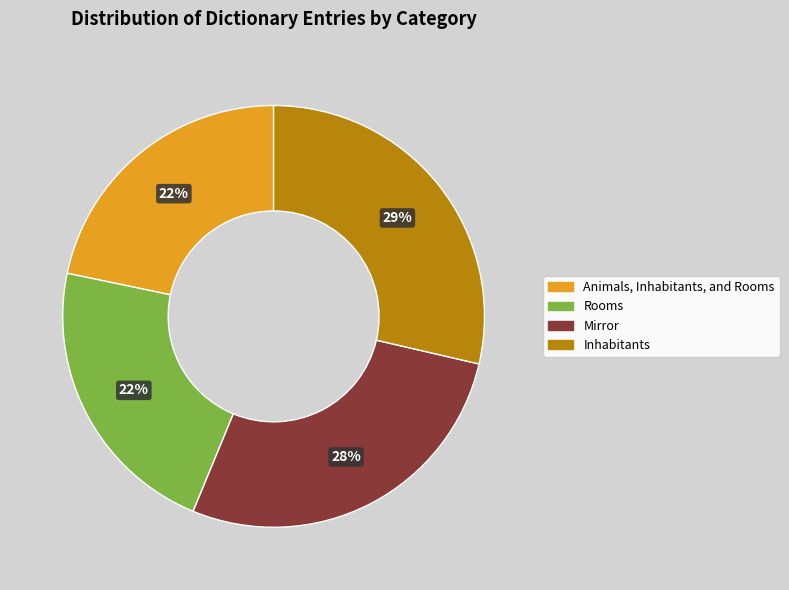

What is the ratio of the value at Rooms to the value at Inhabitants?

0.8